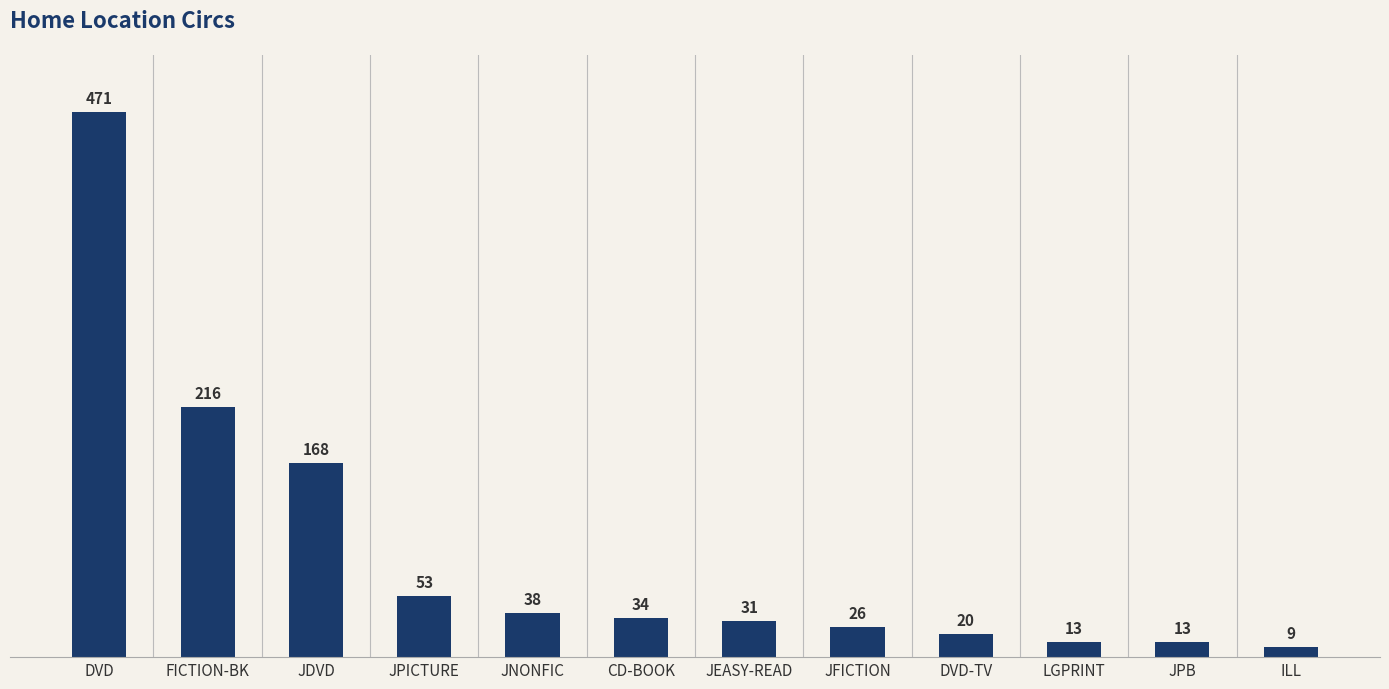

Approximately how many times larger is the value at JEASY-READ compared to DVD?

0.1